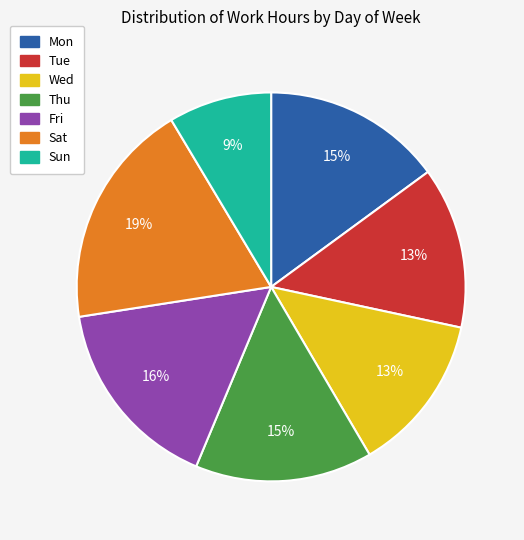

To the nearest percent, what is the average slice percentage?

14%